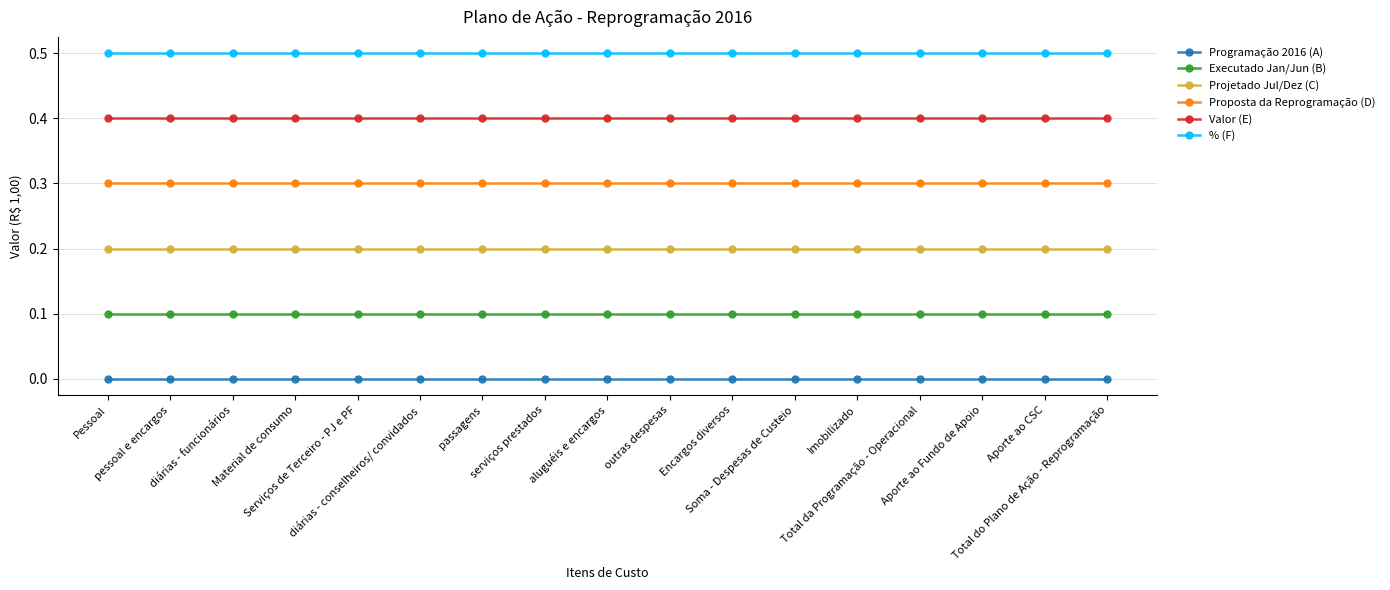

The value of Valor (E) at diárias - conselheiros/ convidados is 0.2. True or false?

False